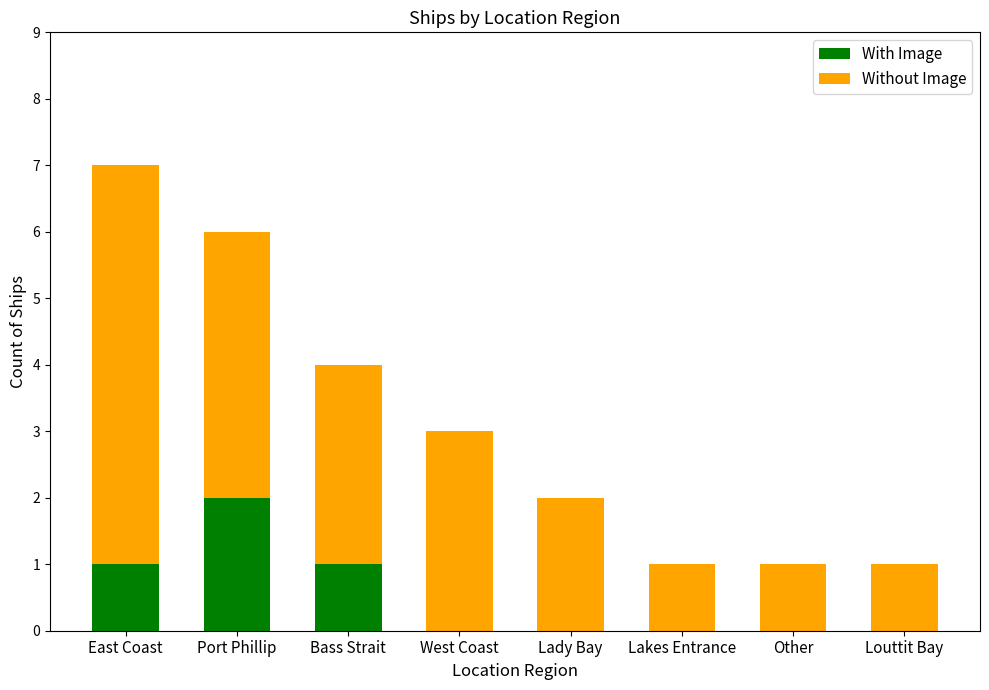

The value of With Image at Lady Bay is 1. True or false?

False